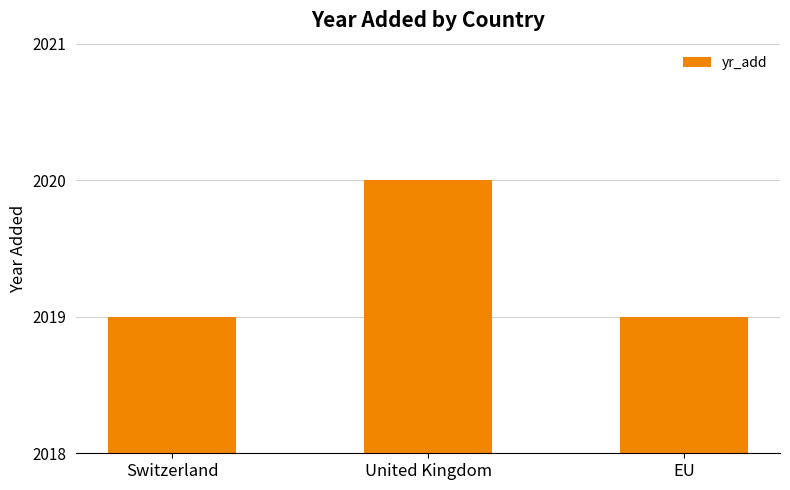

Read the value at EU.

2019